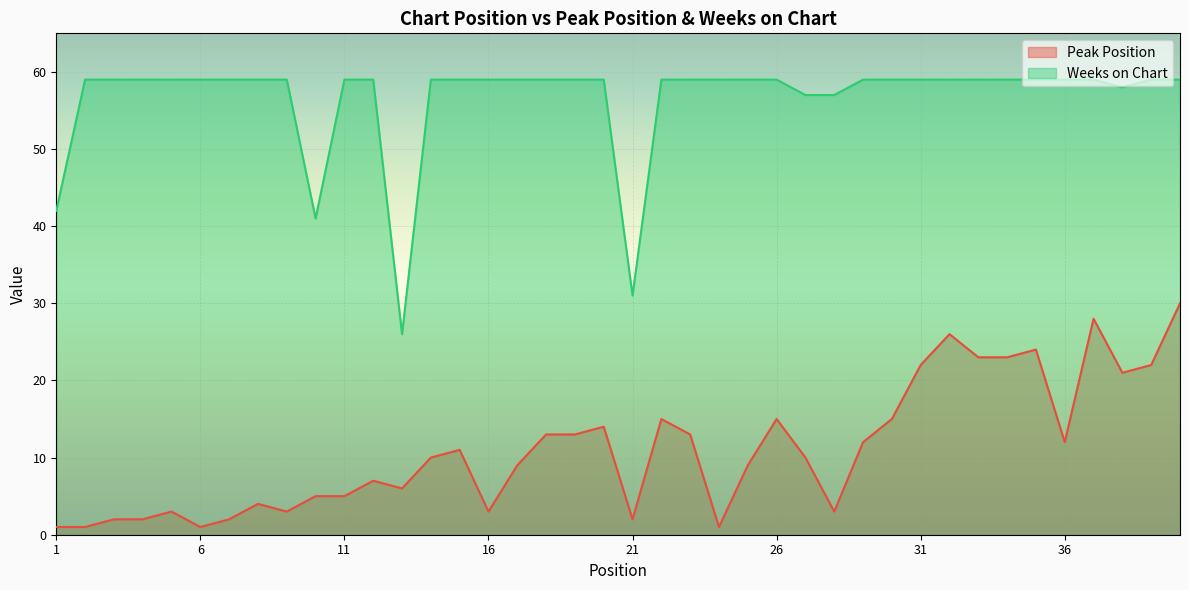

At which label is Peak Position closest to 15?

22